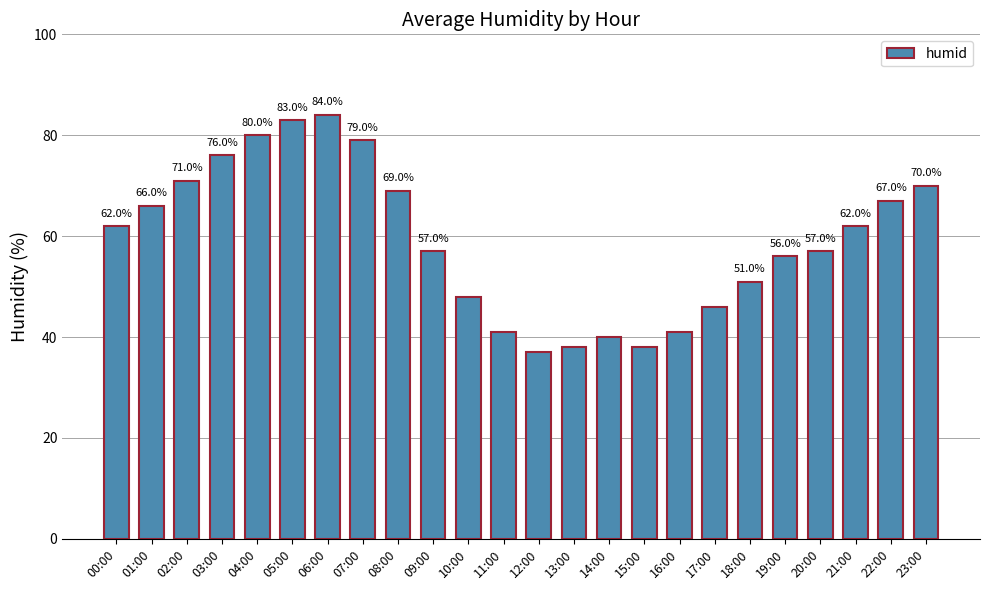

What is the label of the 1st bar from the right?

23:00